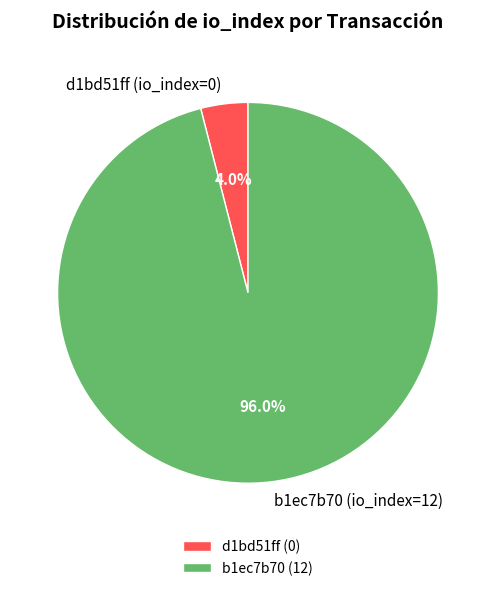

Is there any slice that represents more than half of the pie?

Yes